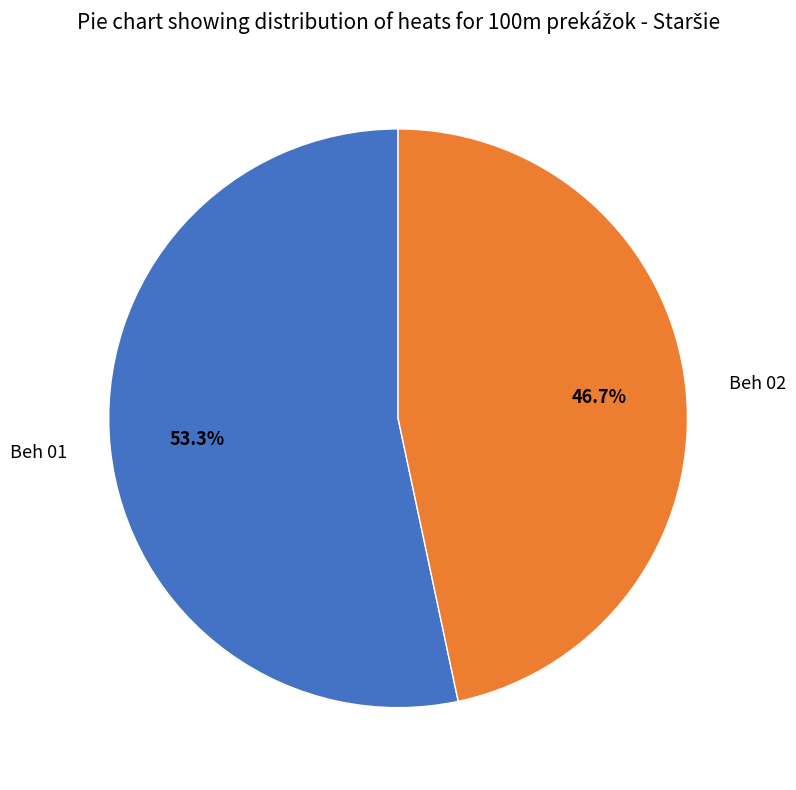

Does Beh 02 represent more than half of the total?

No